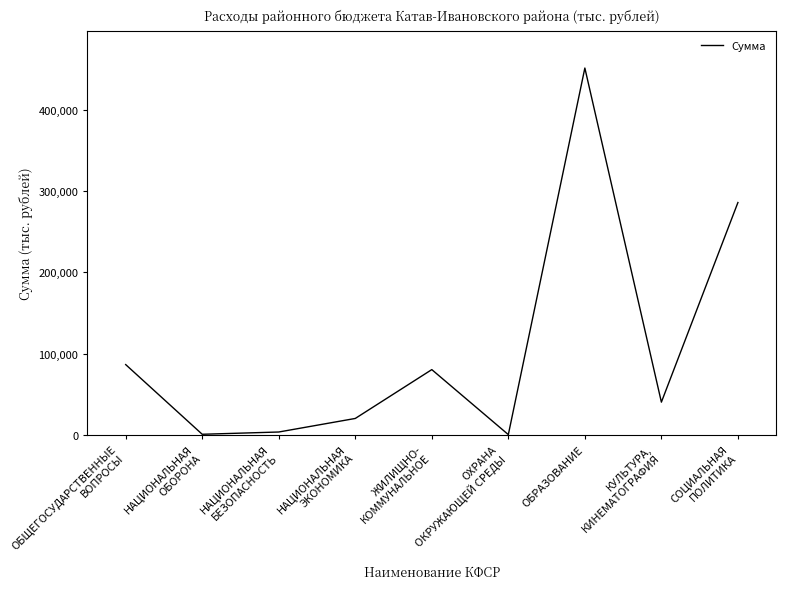

What is the maximum value shown in the chart?

450980.5